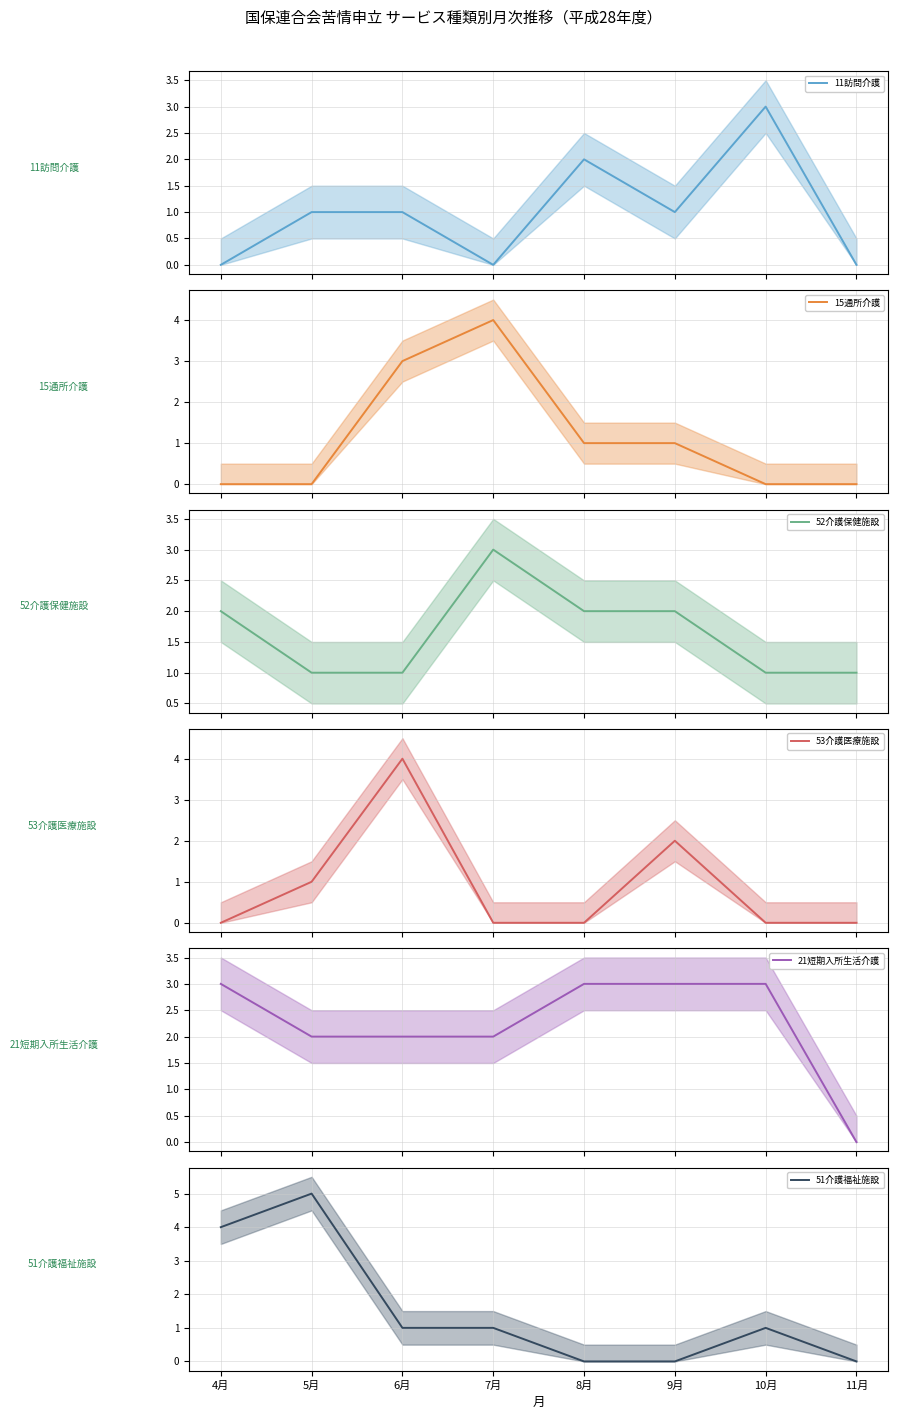

List the labels in order of 53介護医療施設 (line) value, smallest first.

4月, 7月, 8月, 10月, 11月, 5月, 9月, 6月